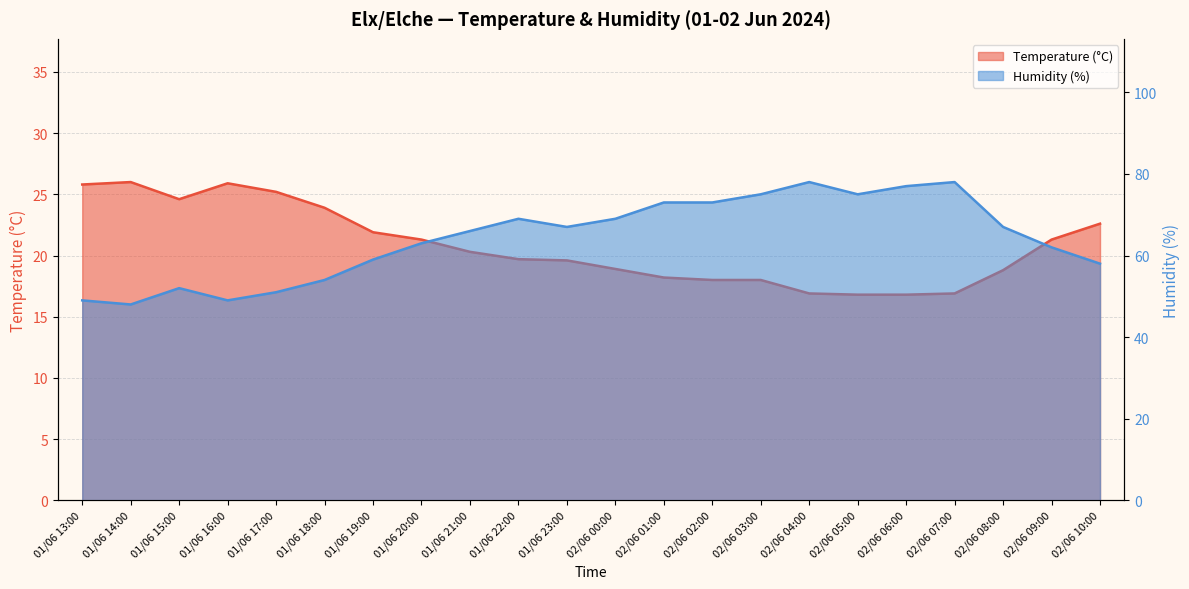

What is the highest value of the Temperature (°C) series?

26.0